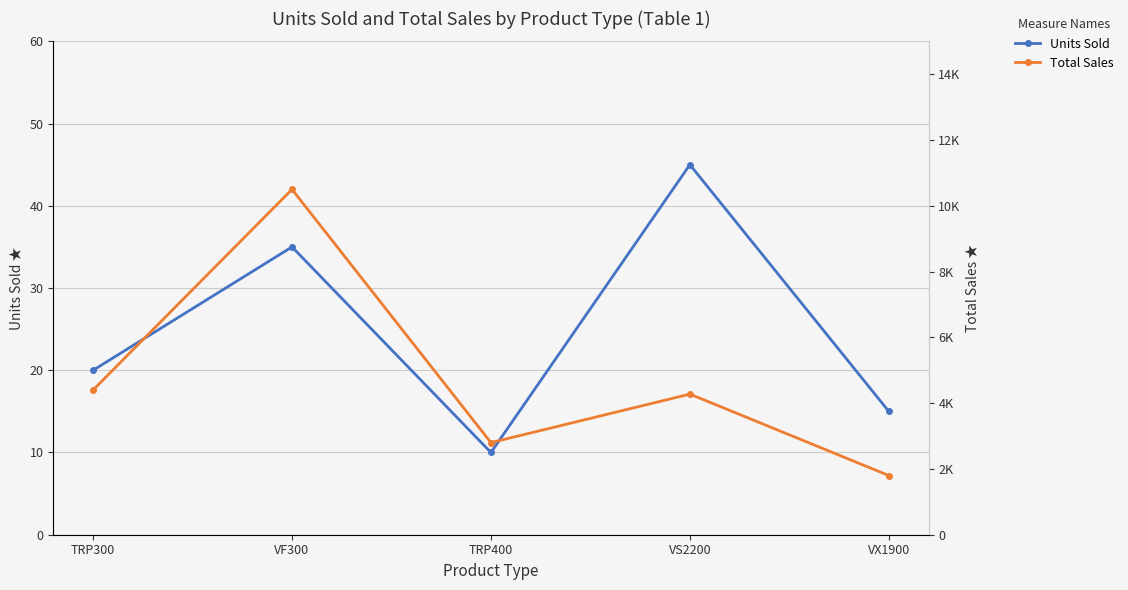

True or false: Total Sales has a value of 3720 at TRP400.

False